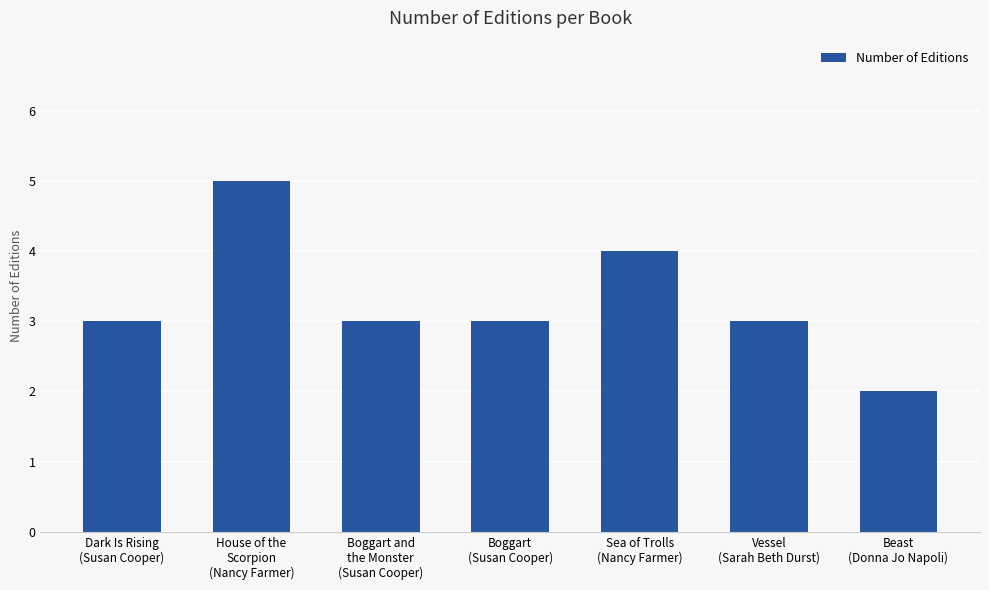

What is the greatest value displayed?

5